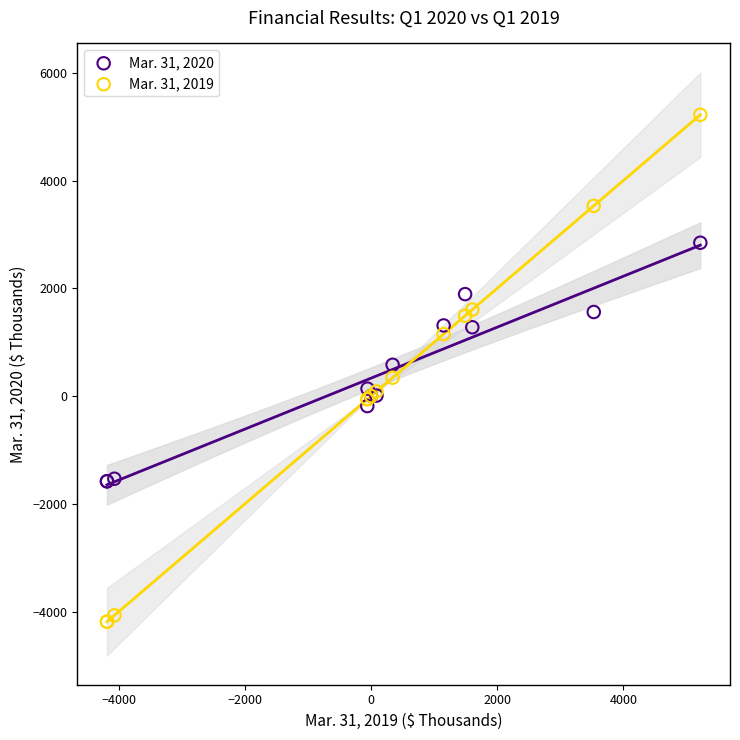

What is the X range (max minus min) for the scatter plot?

9410